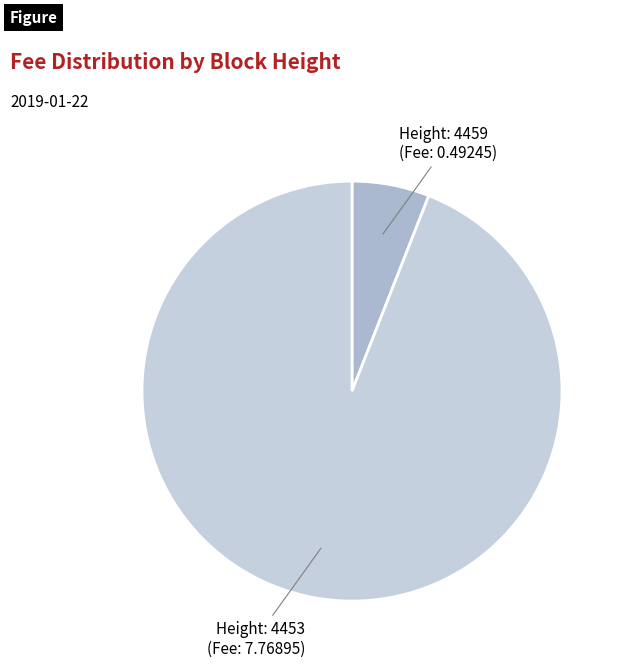

What is the smallest slice in the pie chart?

4459